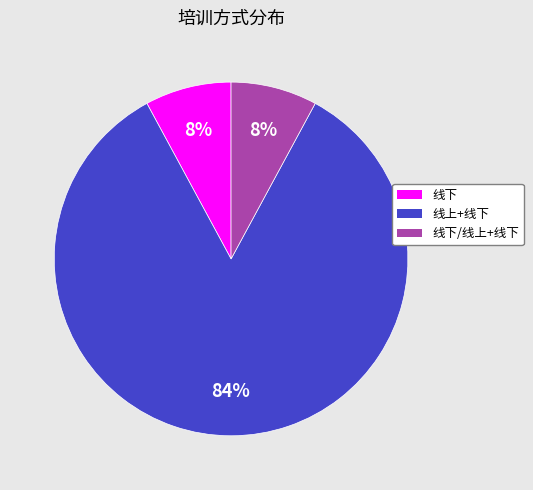

To the nearest percent, what is the difference between the largest and smallest slice percentages?

76%